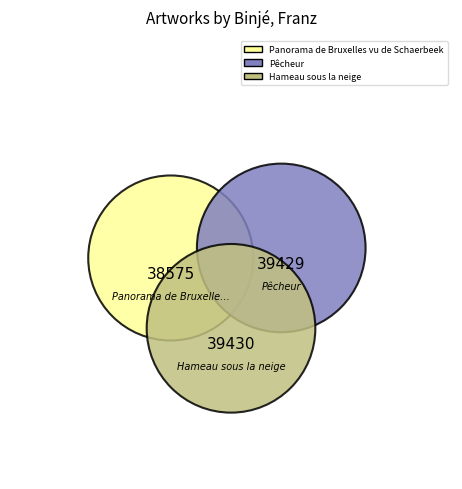

What is the largest slice in the pie chart?

Hameau sous la neige